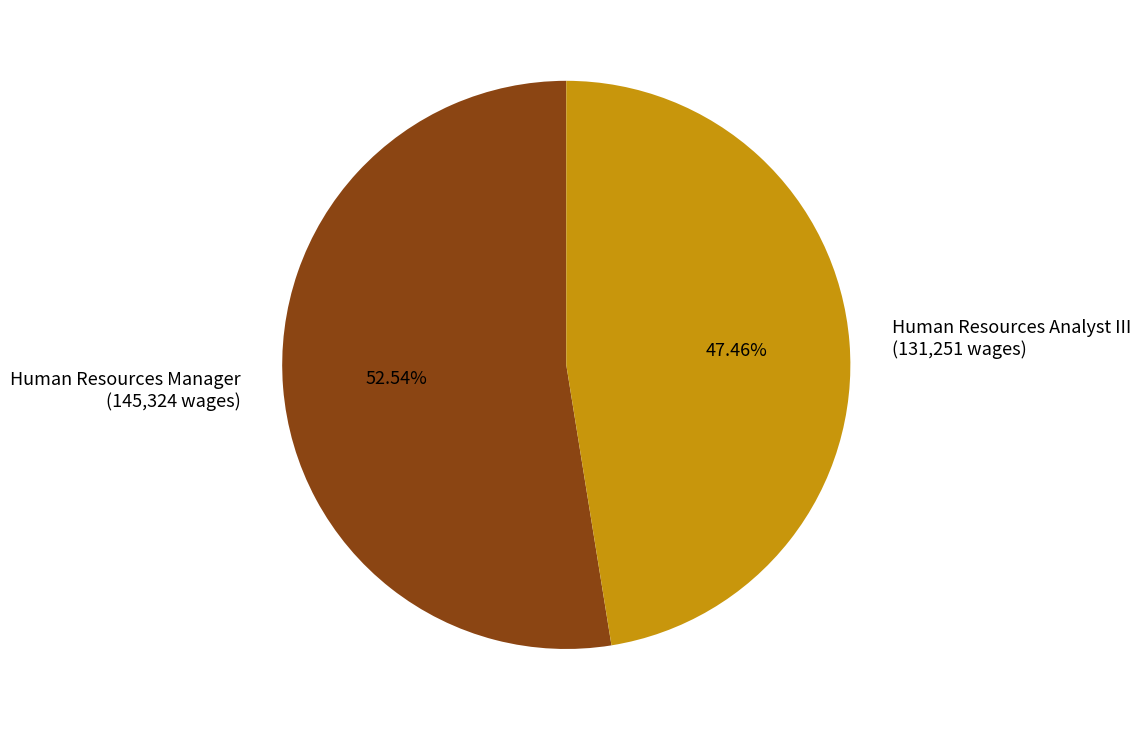

Approximately how many times larger is the value at Human Resources Analyst III (131,251 wages) compared to Human Resources Manager (145,324 wages)?

0.9